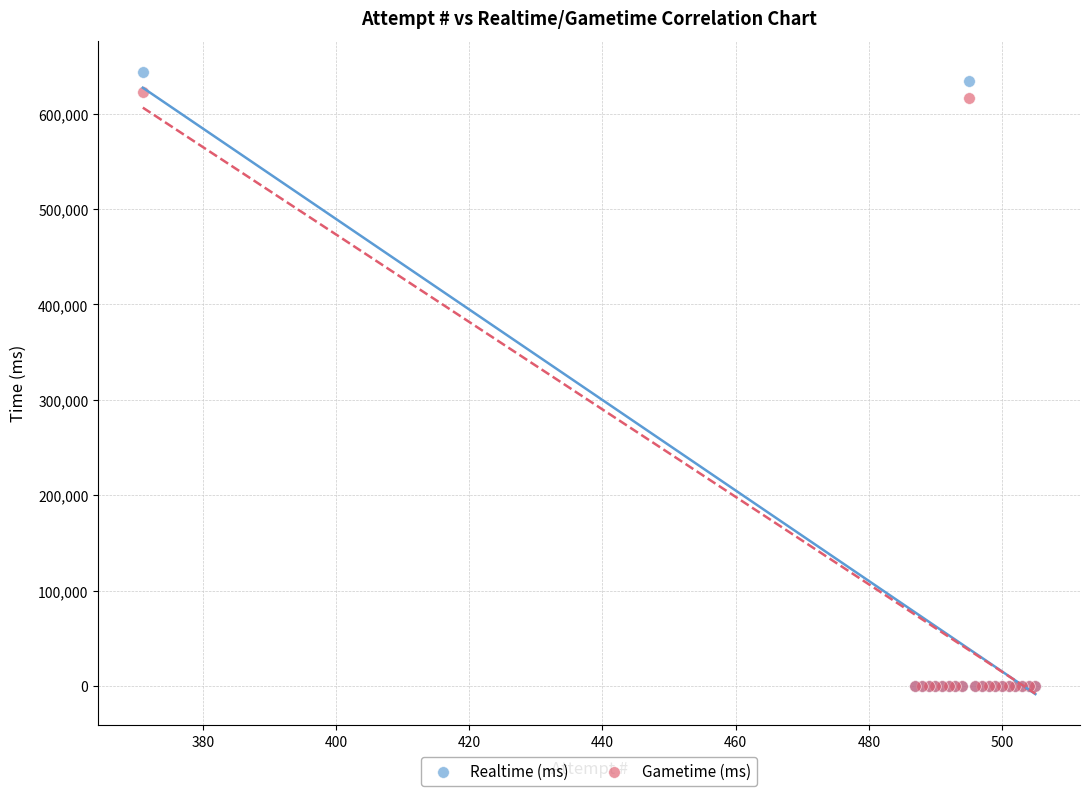

What are all the series names shown in the legend?

Realtime (ms), Gametime (ms)